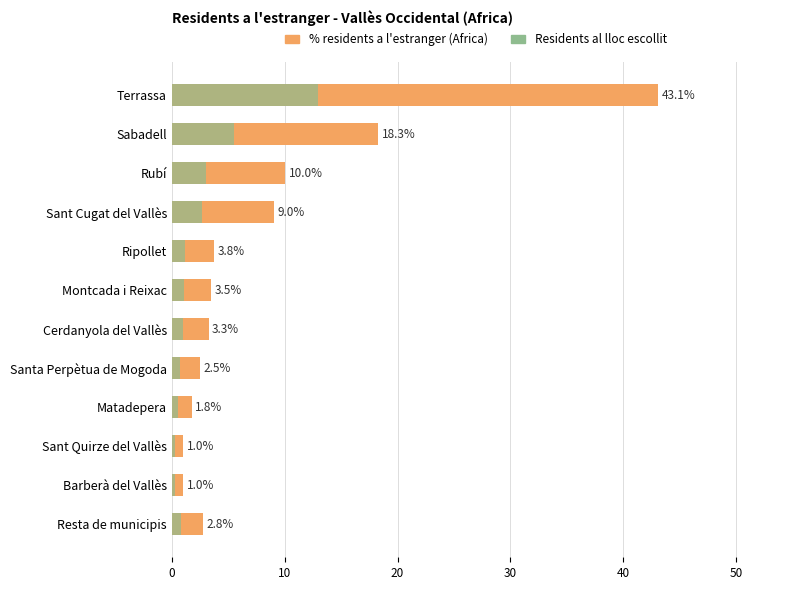

Reading left to right, what are all the values shown in this chart?

% in selected place: 43.1	18.3	10.0	9.0	3.8	3.5	3.3	2.5	1.8	1.0	1.0	2.8
Population in selected place: 12.9	5.5	3.0	2.7	1.1	1.1	1.0	0.8	0.5	0.3	0.3	0.8